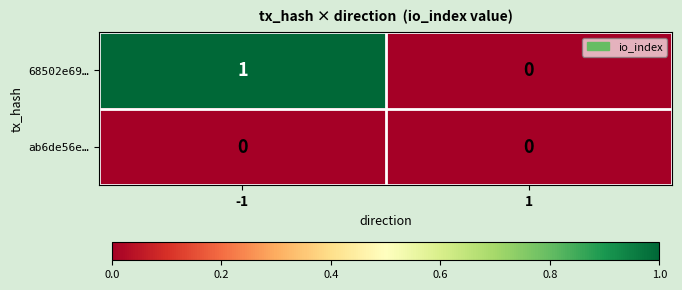

List the series in order of their peak value, highest first.

68502e69…, ab6de56e…